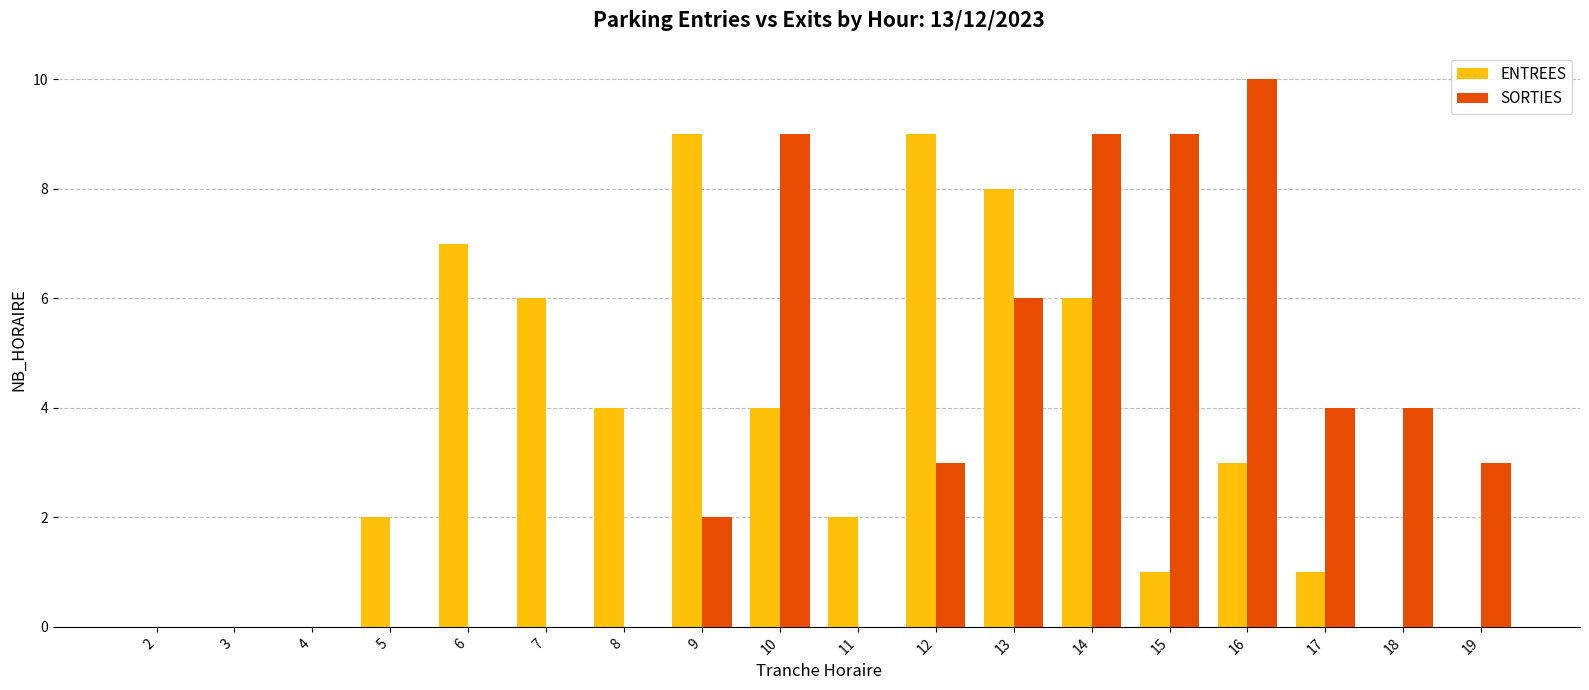

Reading left to right, transcribe all the data shown in this chart.

ENTREES: 0	0	0	2	7	6	4	9	4	2	9	8	6	1	3	1	0	0
SORTIES: 0	0	0	0	0	0	0	2	9	0	3	6	9	9	10	4	4	3